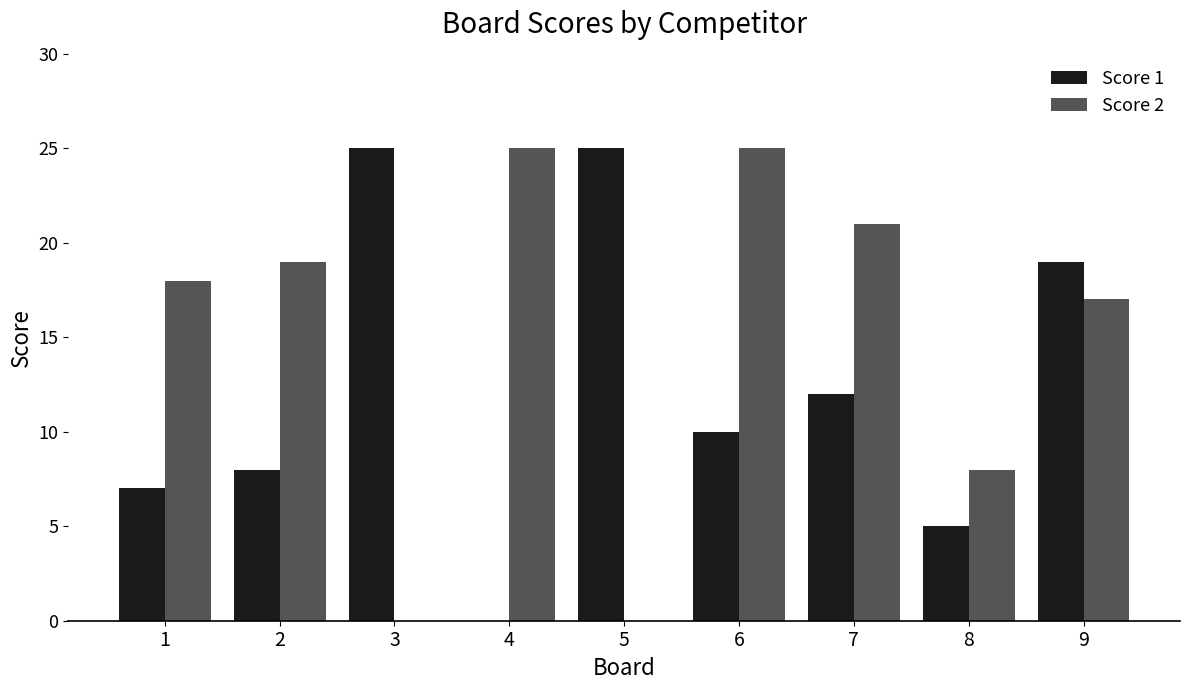

Reading left to right, extract all data points from this chart.

Score 1: 1=7	2=8	3=25	4=0	5=25	6=10	7=12	8=5	9=19
Score 2: 1=18	2=19	3=0	4=25	5=0	6=25	7=21	8=8	9=17